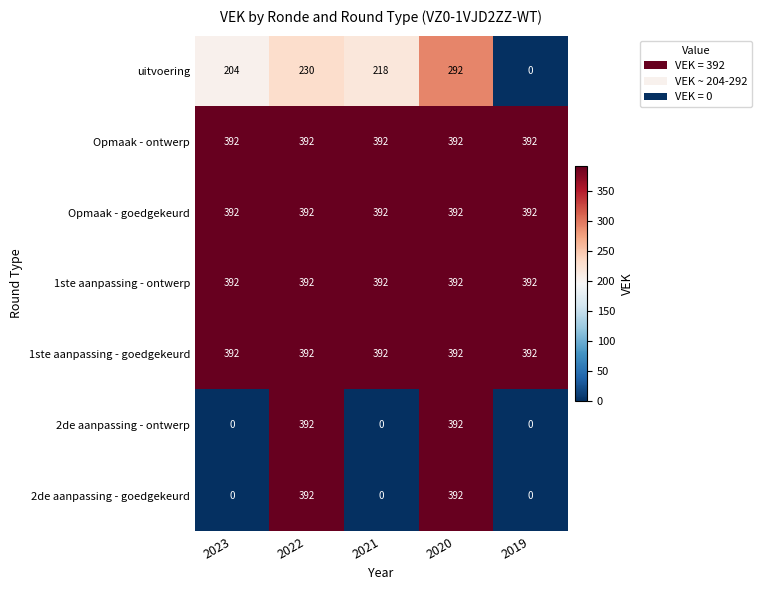

Count the number of categories in the chart.

5